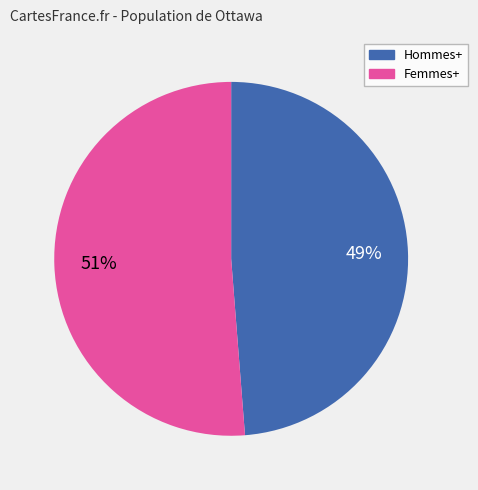

How many segments does this pie chart have?

2